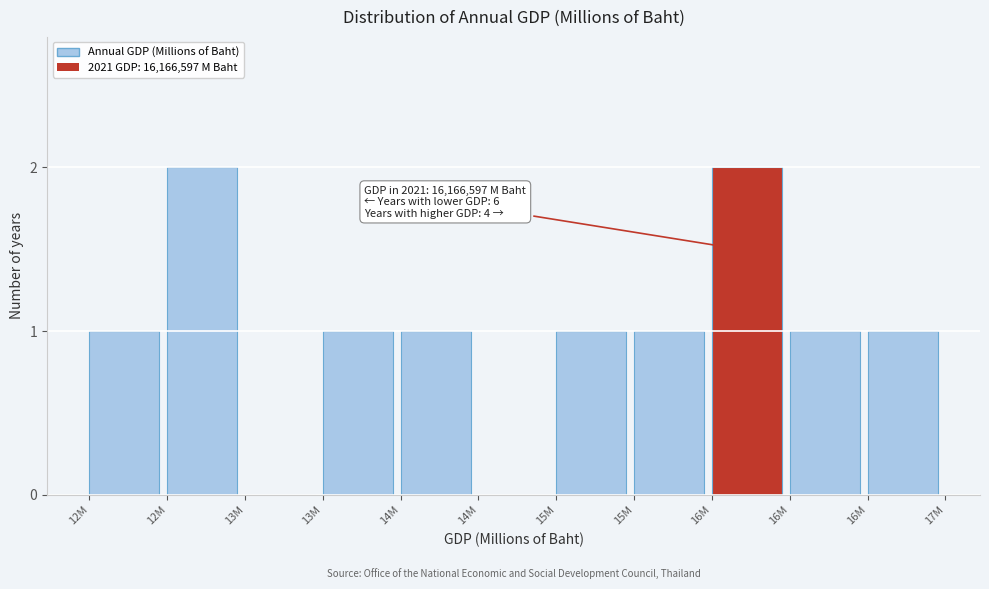

How many categories are shown in the chart?

11